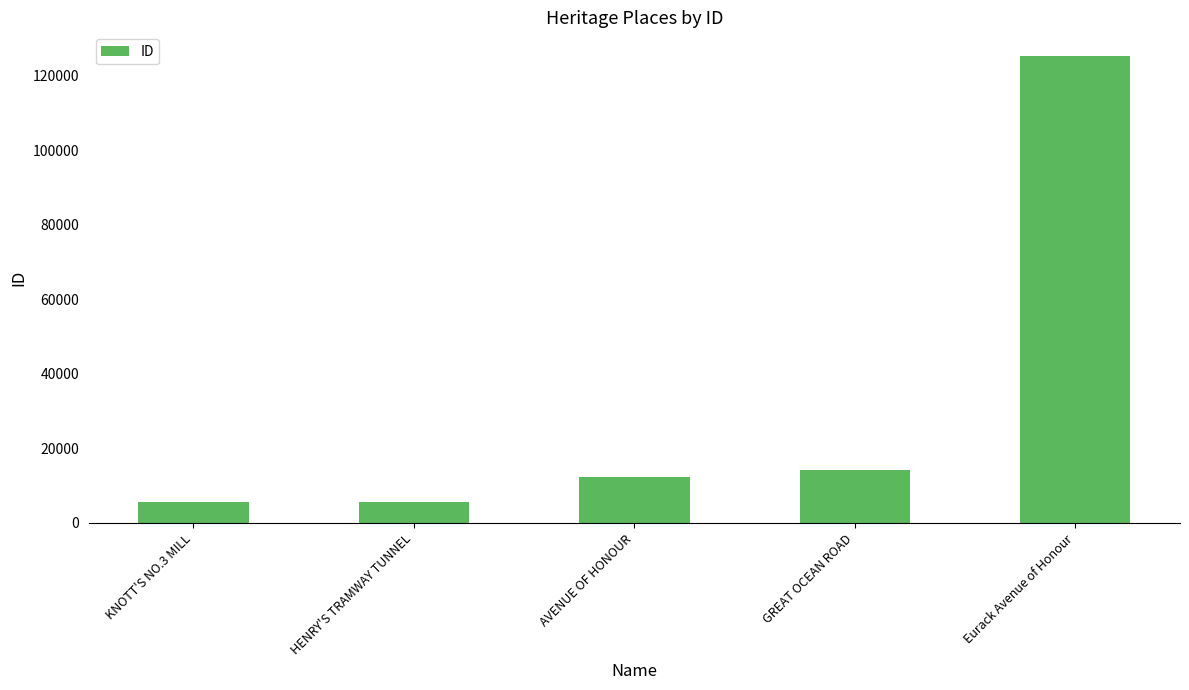

The chart shows a value of 5582 at HENRY'S TRAMWAY TUNNEL. True or false?

True